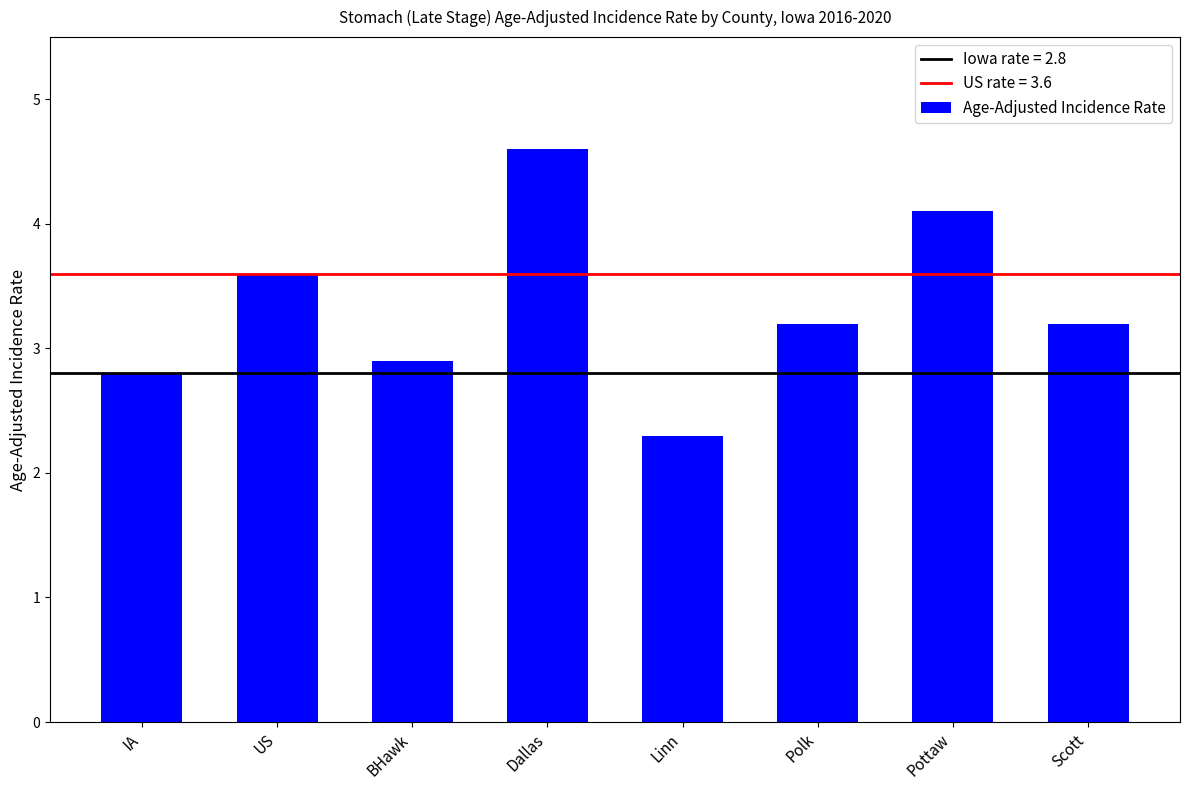

What is the ratio of the value at Scott to the value at IA?

1.1